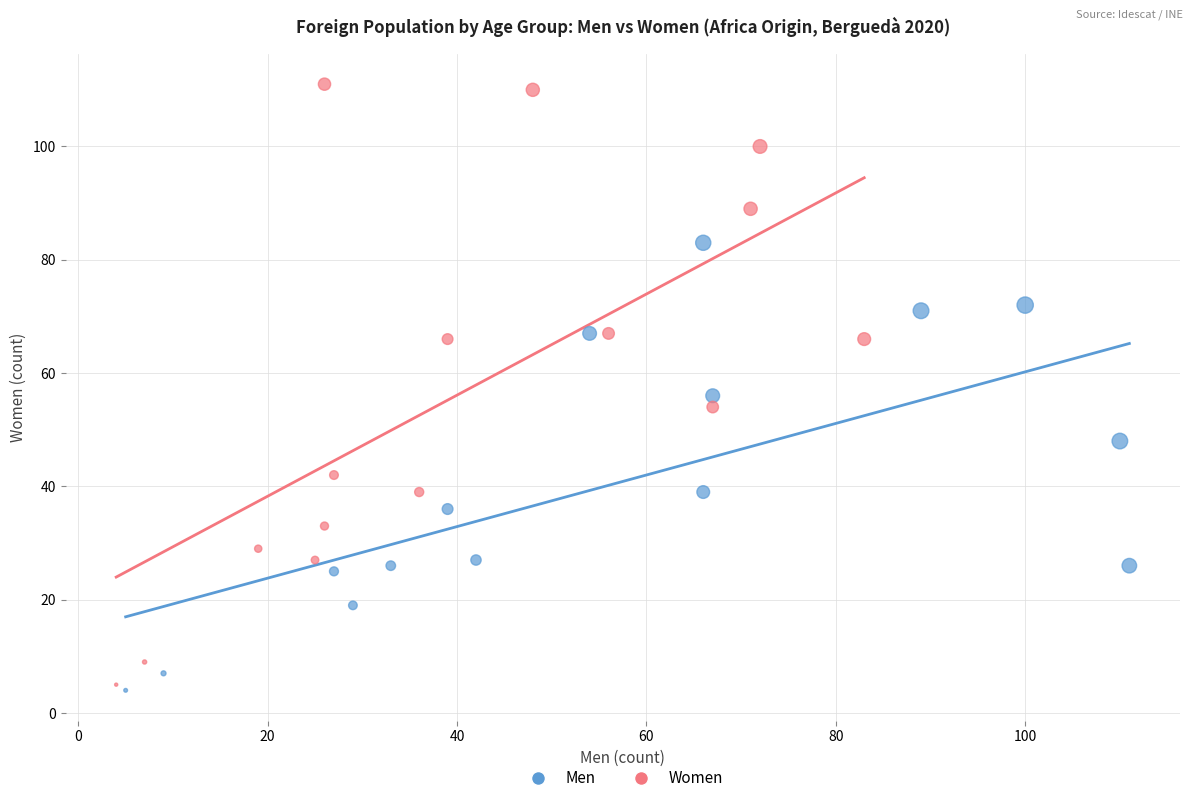

Which series has the widest spread of Y values?

Women